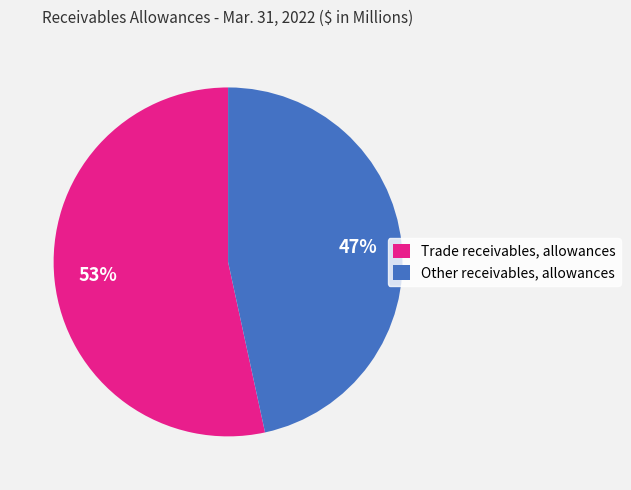

To the nearest percent, what is the combined percentage of Trade receivables, allowances and Other receivables, allowances?

100%